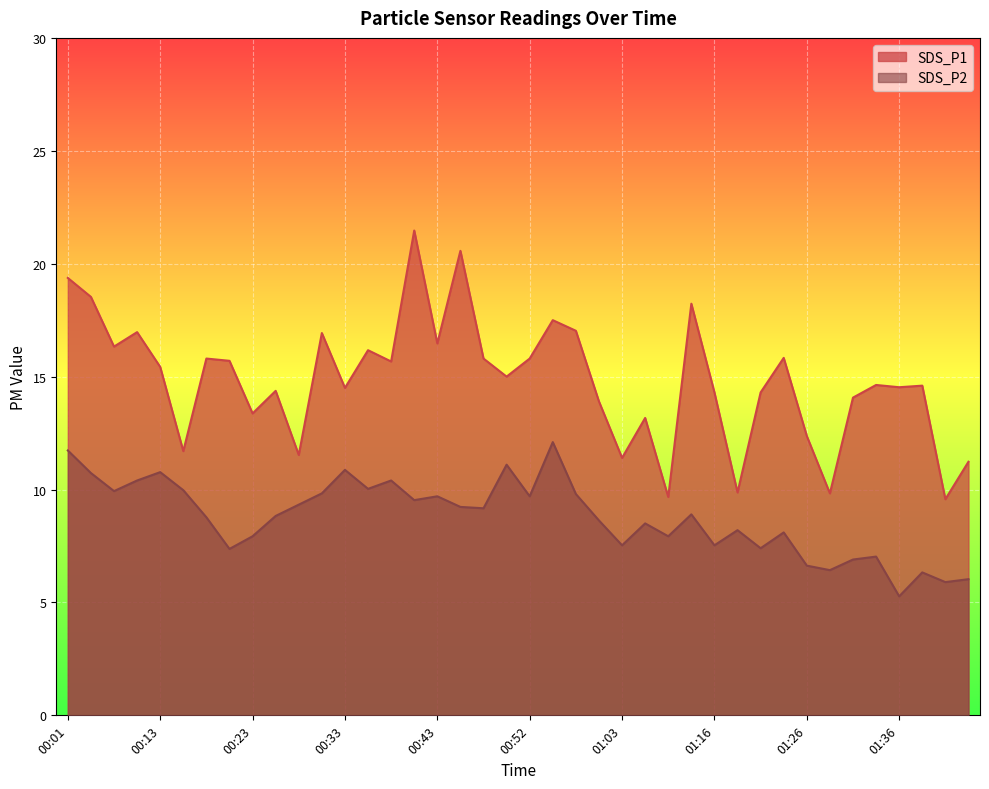

True or false: SDS_P1 has more than 1 interior local peaks.

True